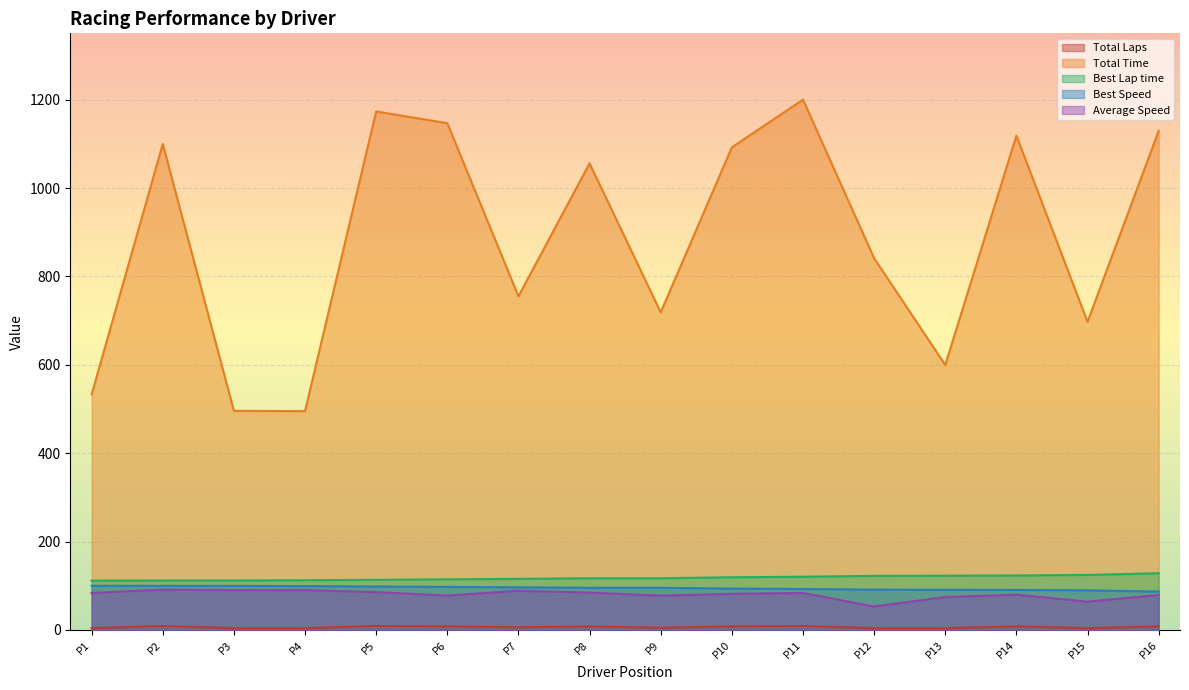

True or false: Total Time and Best Speed intersect in this chart.

False